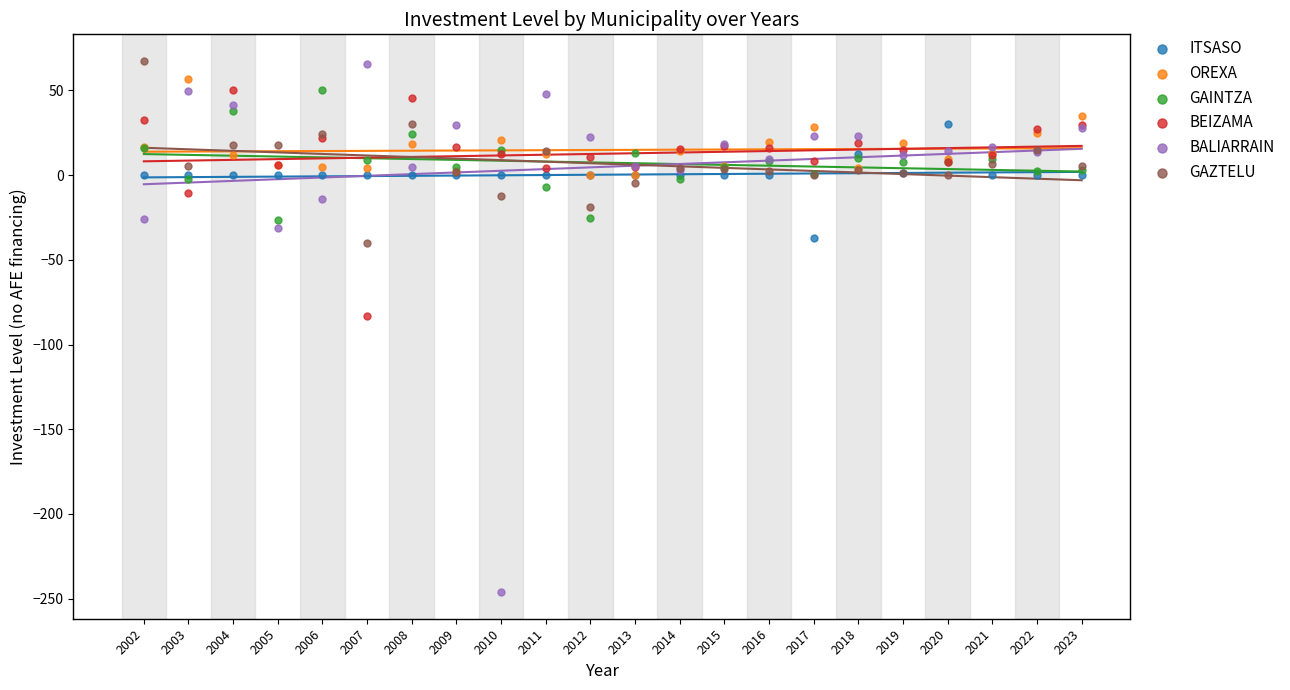

What are all the series names shown in the legend?

ITSASO, OREXA, GAINTZA, BEIZAMA, BALIARRAIN, GAZTELU